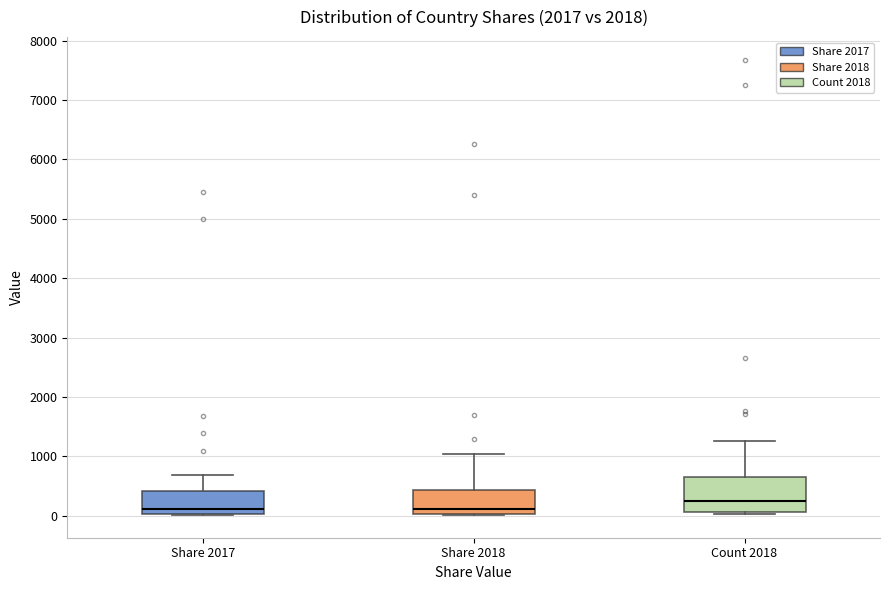

Reading left to right, read every box against the y-axis: the position of its median line, the range the box covers, and the ends of its whiskers. The values are not printed on the chart, so give them approximately, as read against the axis.

Share 2017: median 100, box 0 to 400, whiskers 0 to 700
Share 2018: median 100, box 0 to 400, whiskers 0 to 1000
Count 2018: median 200, box 100 to 700, whiskers 0 to 1300